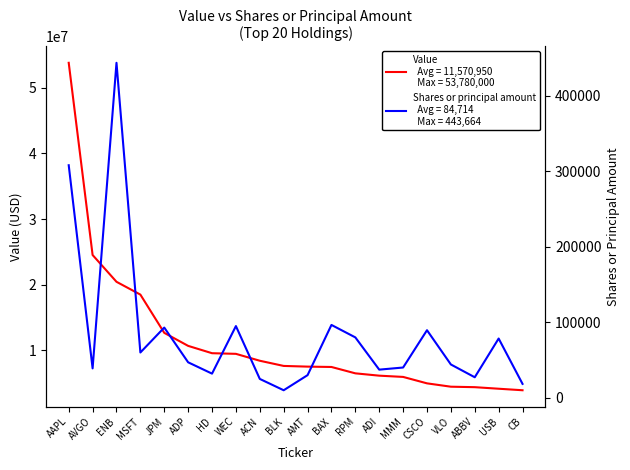

What are all the series names shown in the legend?

Value, Shares or principal amount